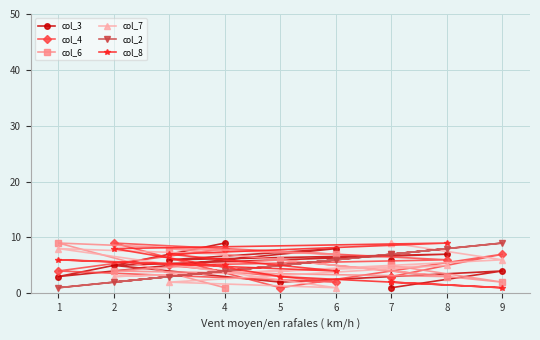

At 1, list the series in order from smallest to largest.

col_2, col_3, col_4, col_8, col_7, col_6